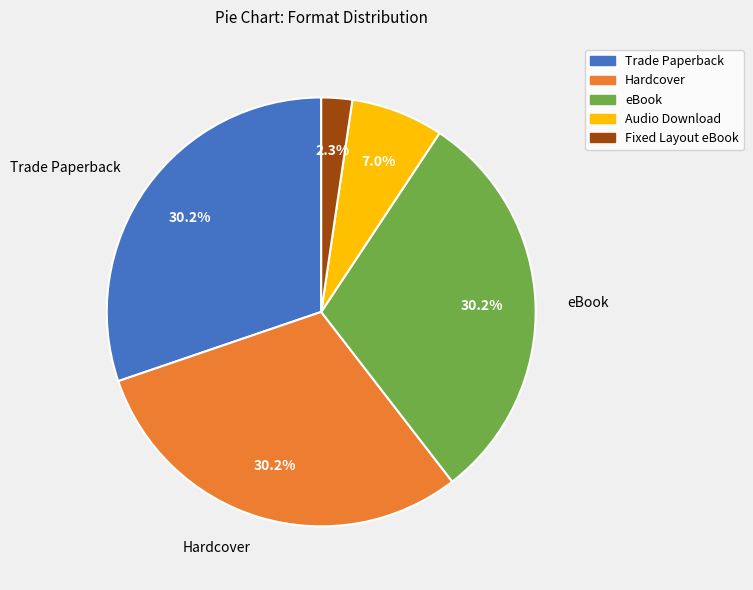

How many segments does this pie chart have?

5